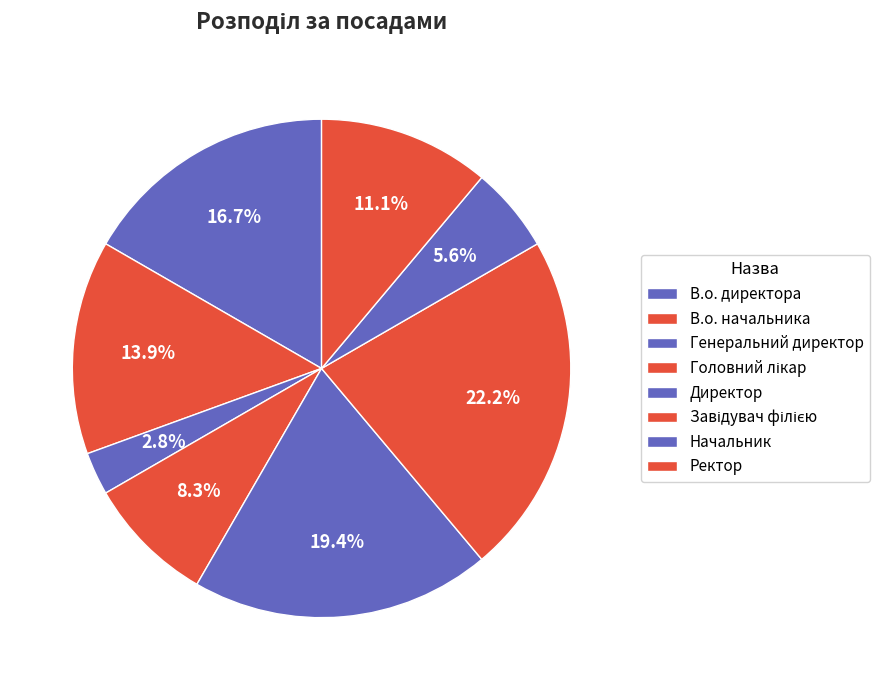

To the nearest percent, what is the combined percentage of Завідувач філією and Начальник?

28%